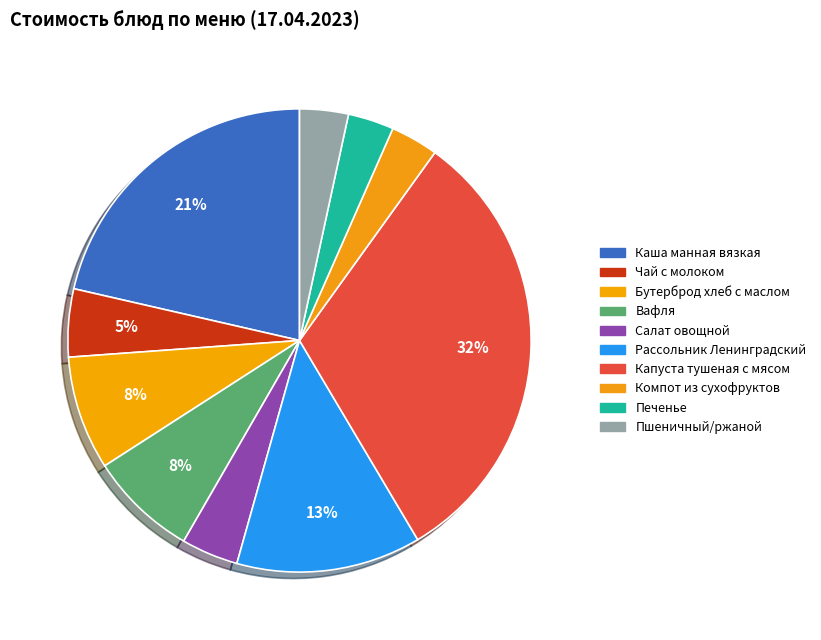

How many segments does this pie chart have?

10